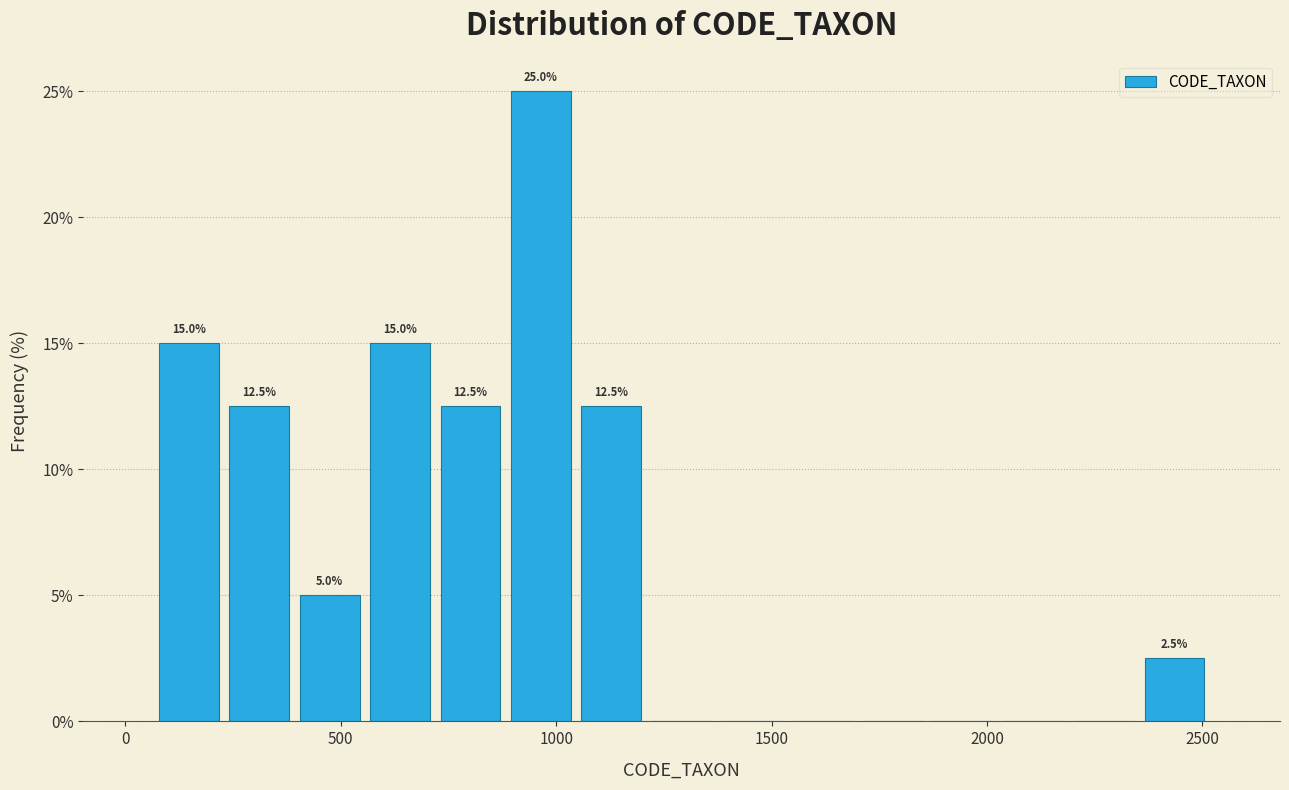

Read against the x-axis, roughly where is the centre of the tallest bar?

950